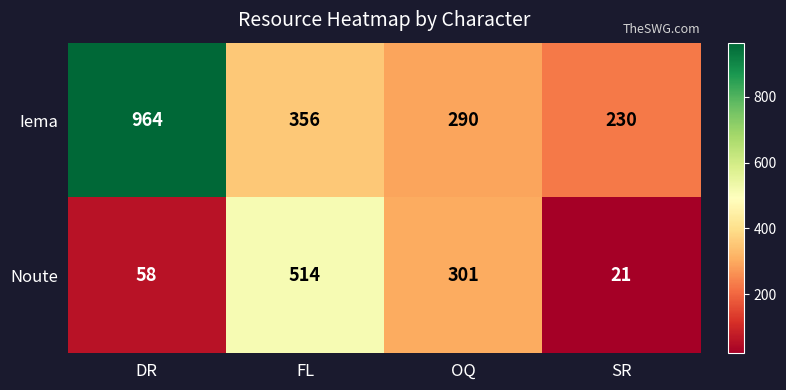

What is the maximum value shown in the chart?

964